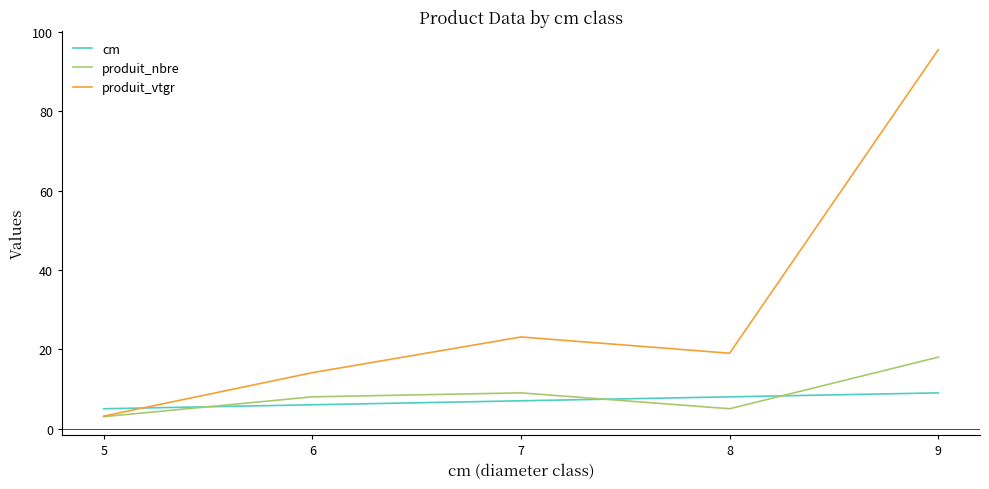

List the series in order of their peak value, highest first.

produit_vtgr, produit_nbre, cm